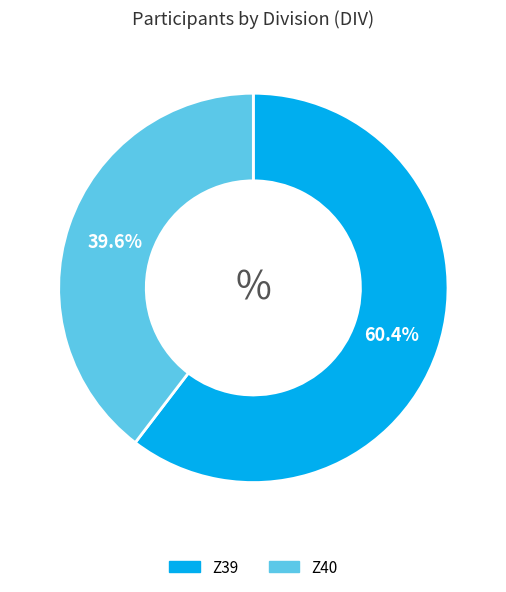

How many slices are in this pie chart?

2